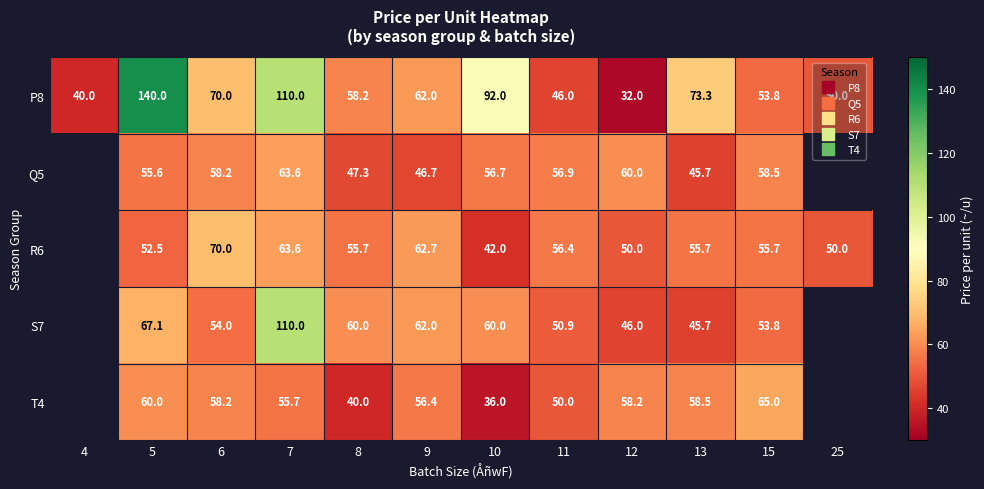

What is the smallest value displayed?

32.0